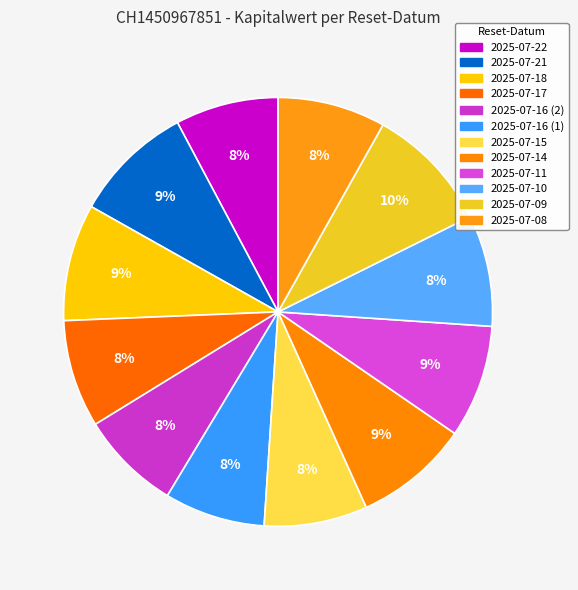

True or false: 2025-07-16 (2) accounts for 8% of the total.

True